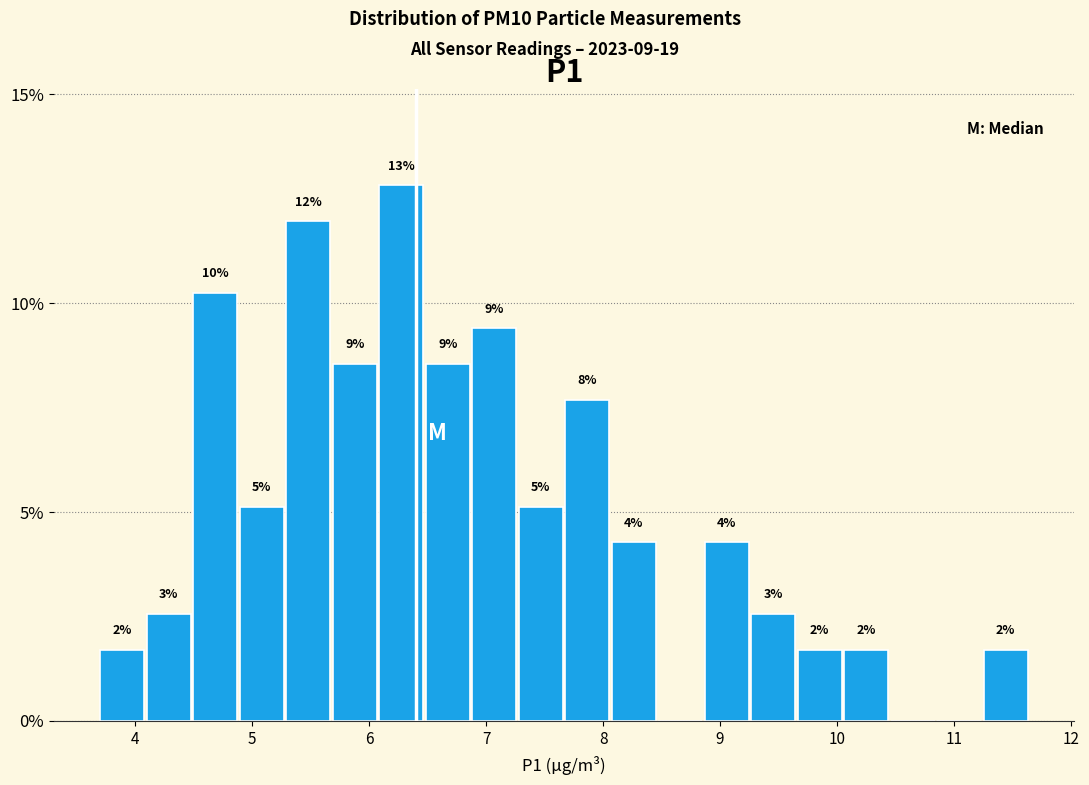

Read against the x-axis, roughly where is the centre of the tallest bar?

6.3